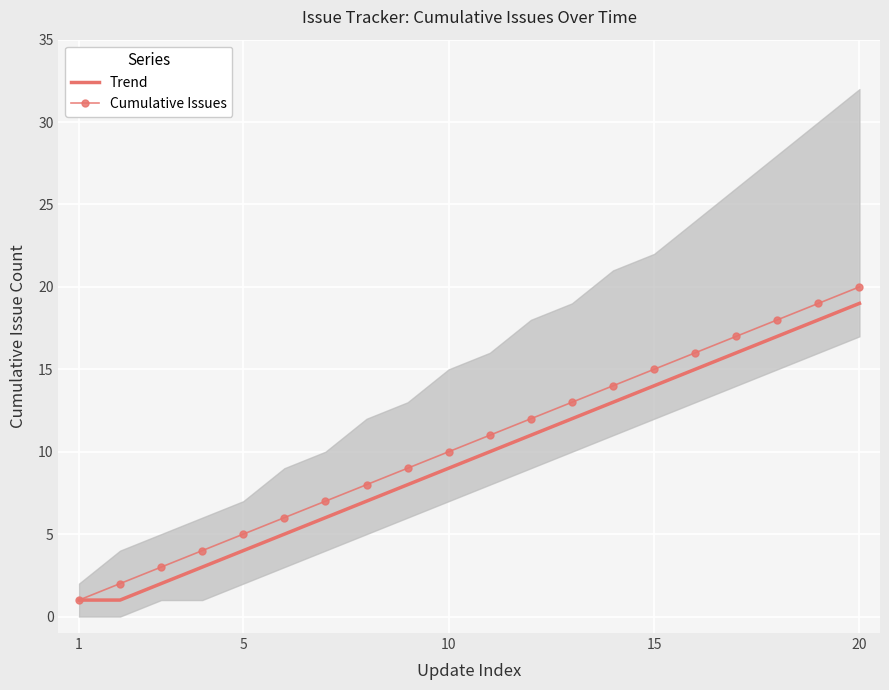

How many data points in Cumulative Issues are above 11?

9